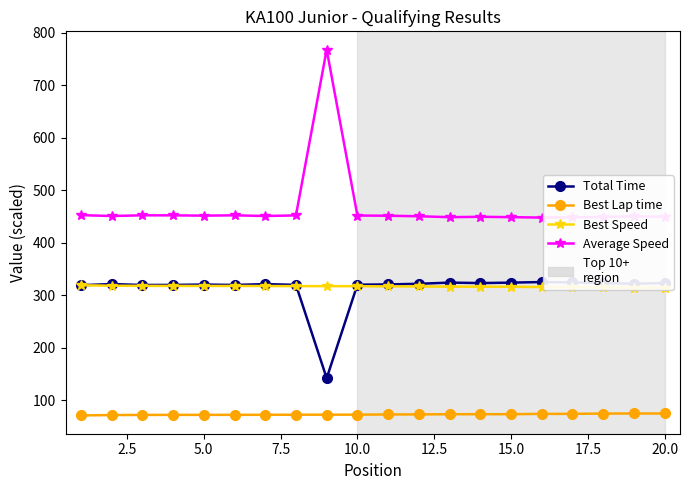

Which series has the largest total across all categories?

Average Speed